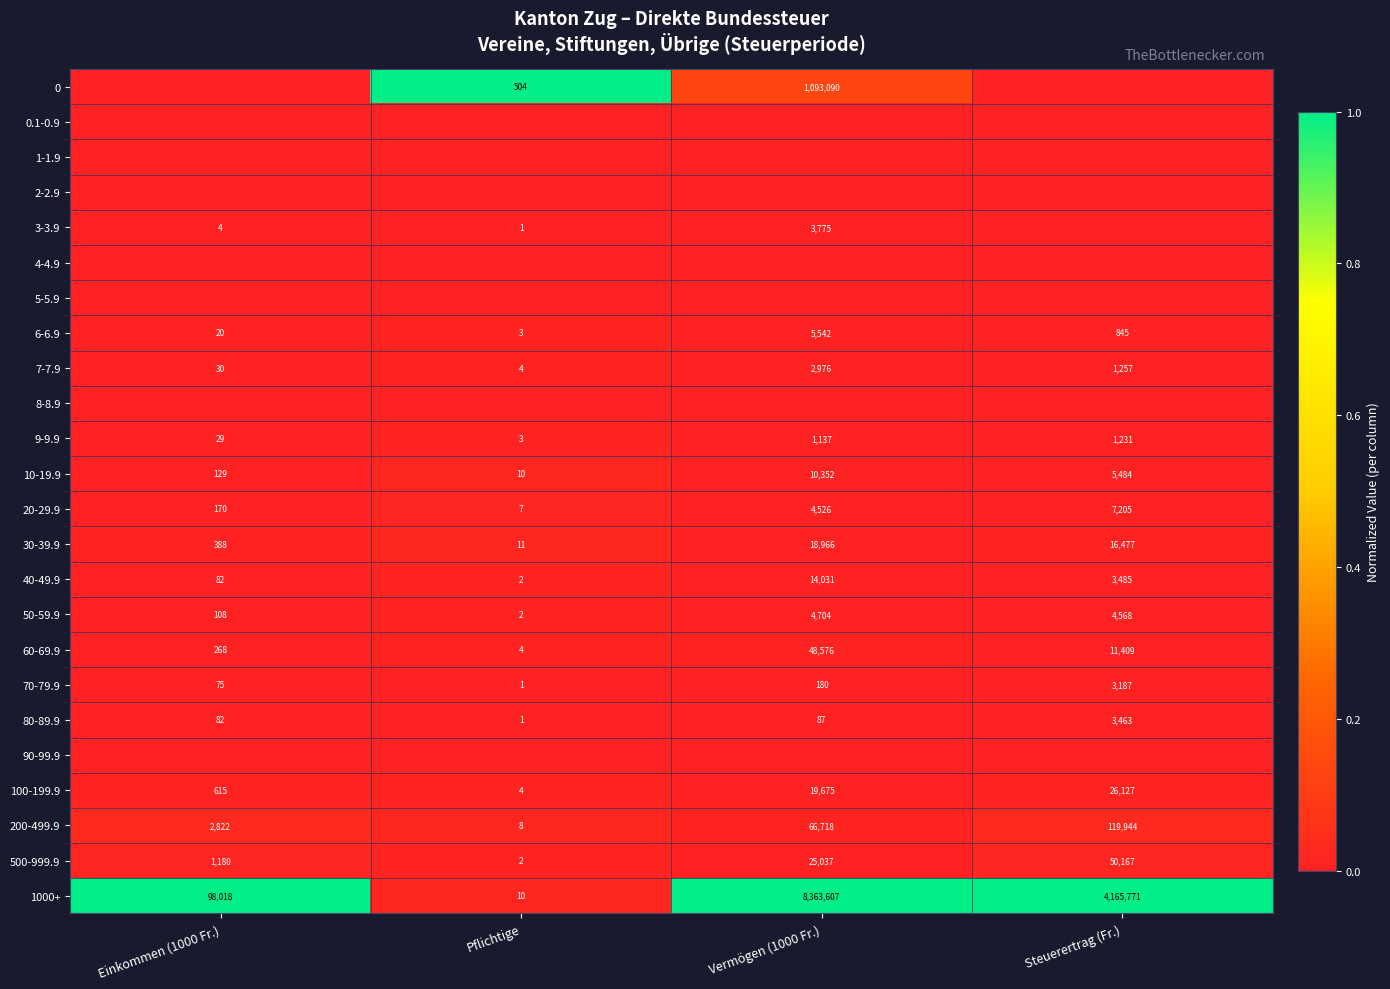

Is the value of 20-29.9 at Pflichtige greater than the value of 500-999.9 at Vermögen (1000 Fr.)?

No